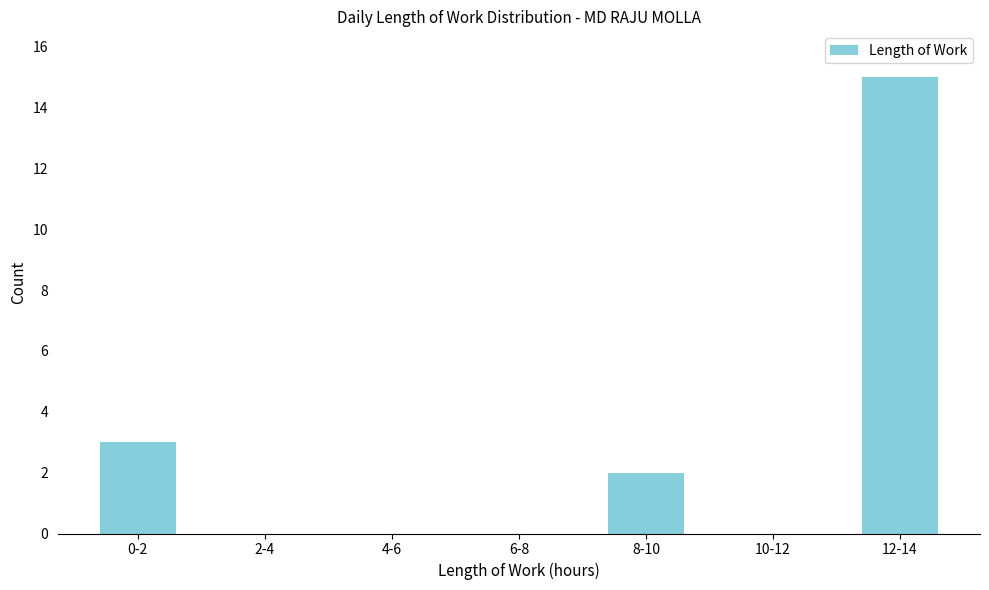

Reading left to right, what are all the values shown in this chart?

0-2=3	2-4=0	4-6=0	6-8=0	8-10=2	10-12=0	12-14=15